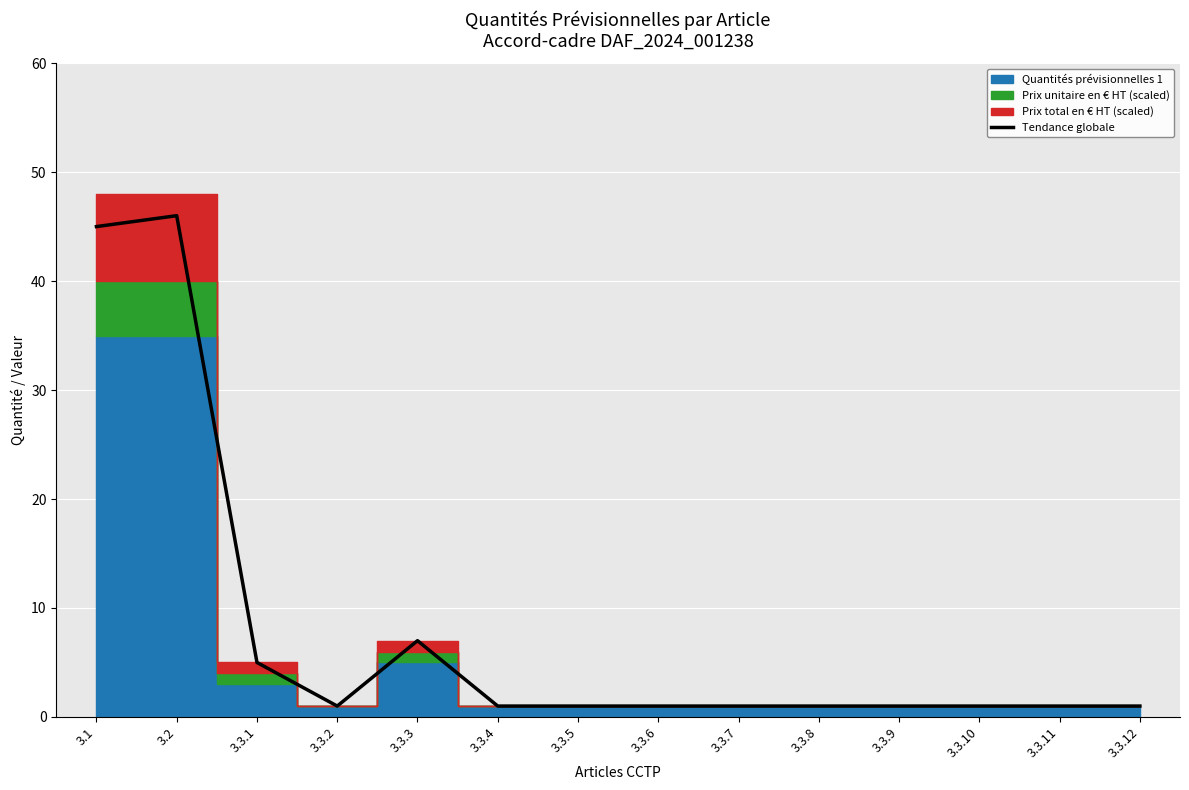

Reading left to right, list all the values displayed in this chart.

3.1=45	3.2=46	3.3.1=5	3.3.2=1	3.3.3=7	3.3.4=1	3.3.5=1	3.3.6=1	3.3.7=1	3.3.8=1	3.3.9=1	3.3.10=1	3.3.11=1	3.3.12=1